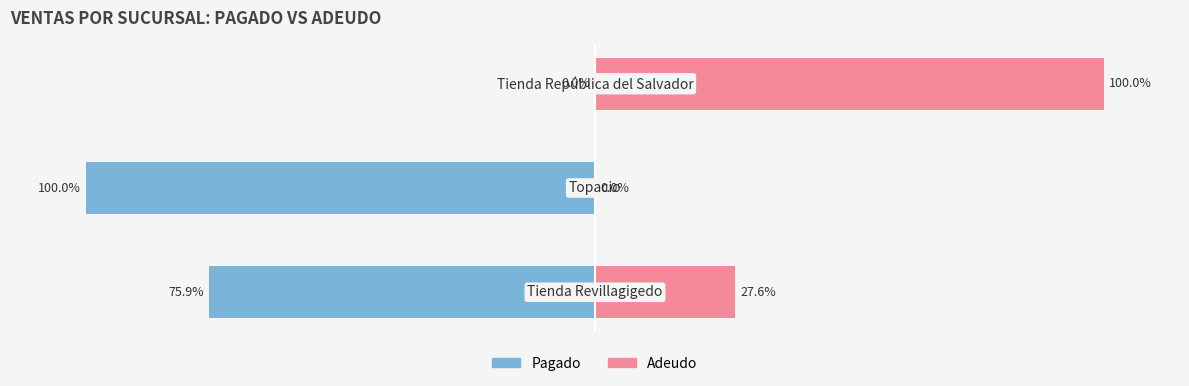

How many data points in Pagado are less than -75?

2